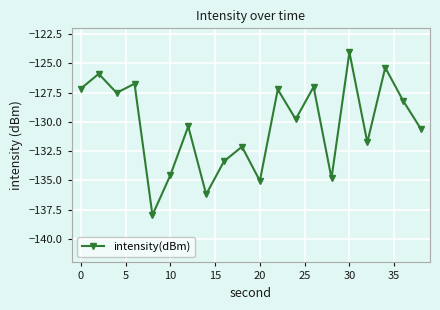

How many points are higher than both their immediate neighbors (excluding endpoints)?

8